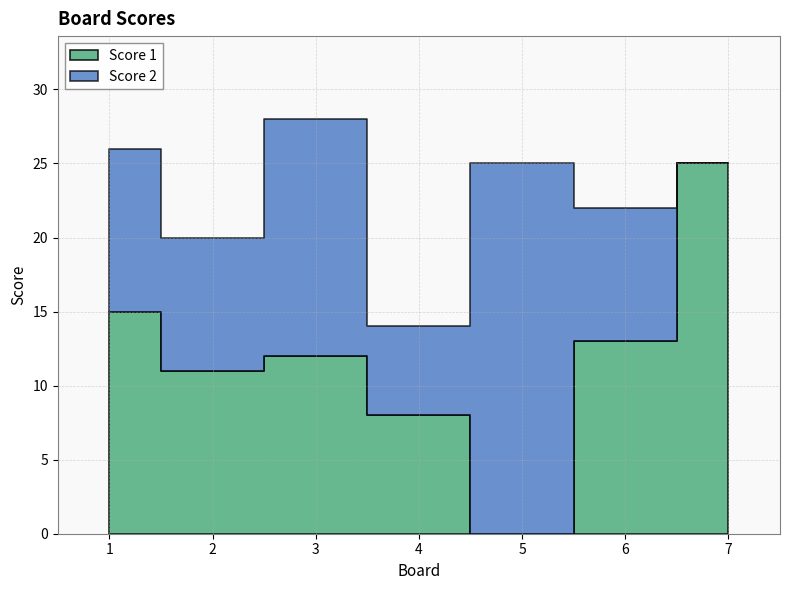

Does the chart display data point markers on the line(s)?

No